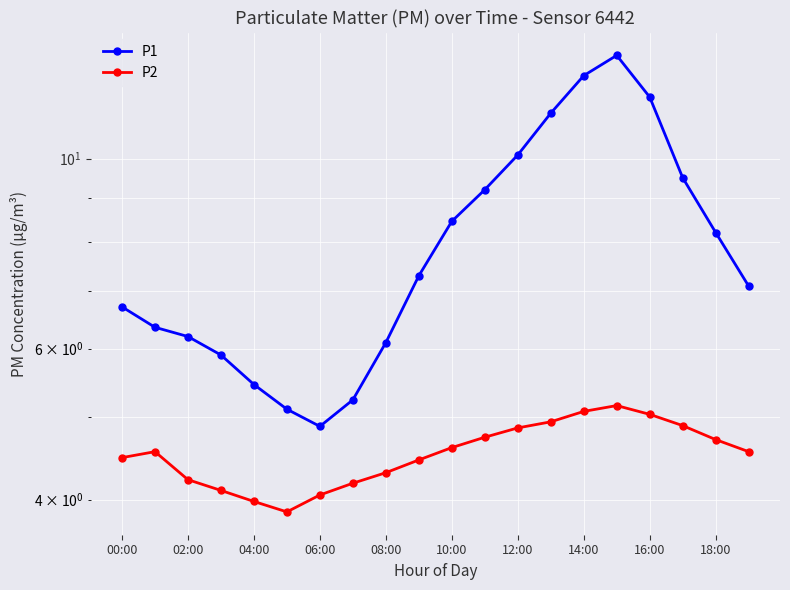

In P2, how many points are lower than both neighbors (excluding endpoints)?

1